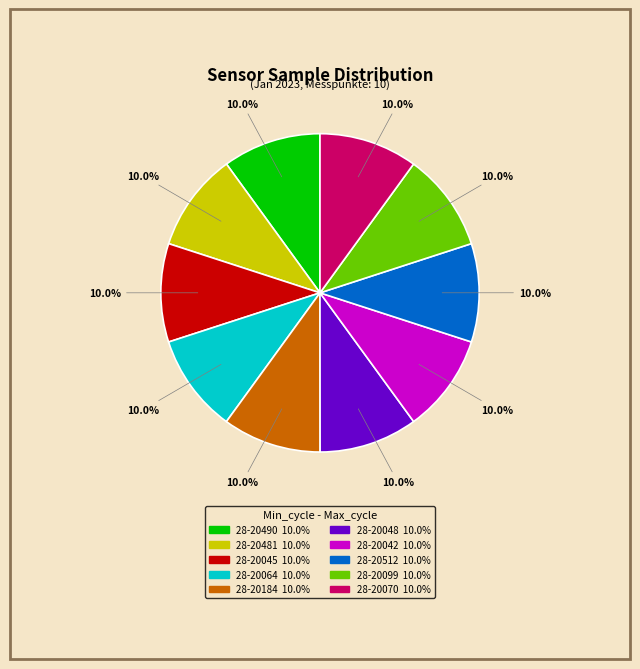

Does any single category account for the majority?

No